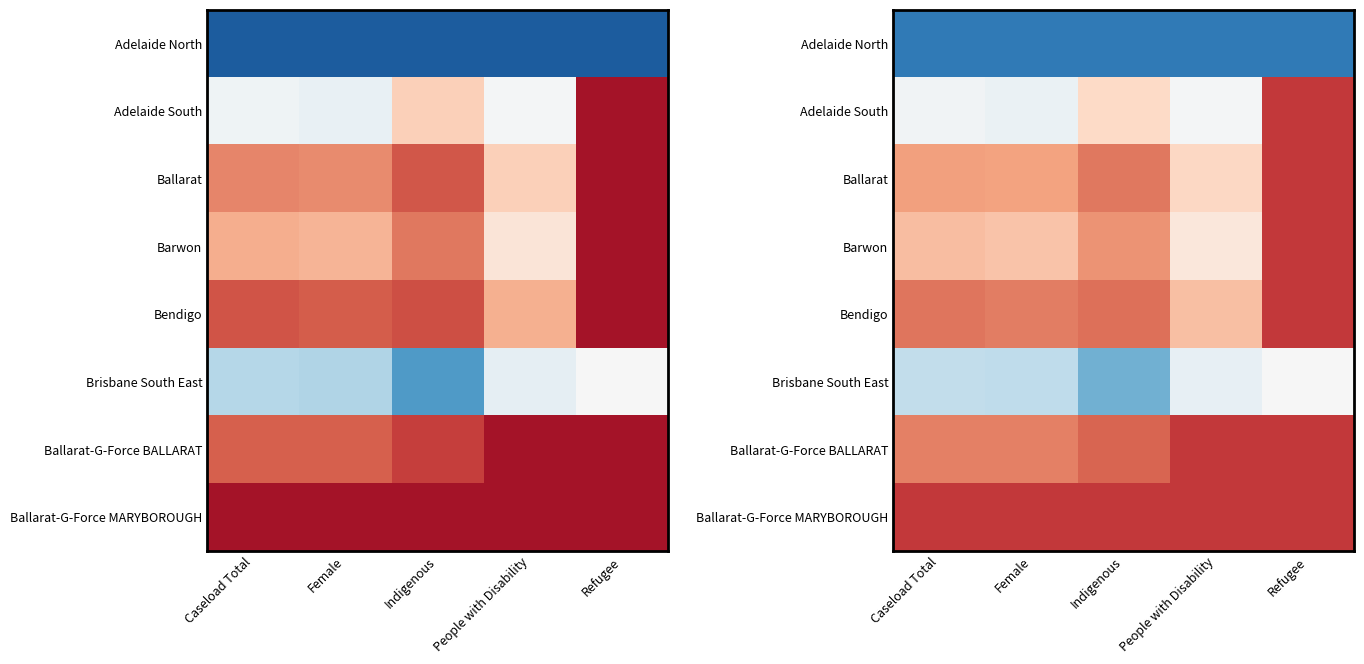

Between Caseload Total and Indigenous, which is larger?

Caseload Total